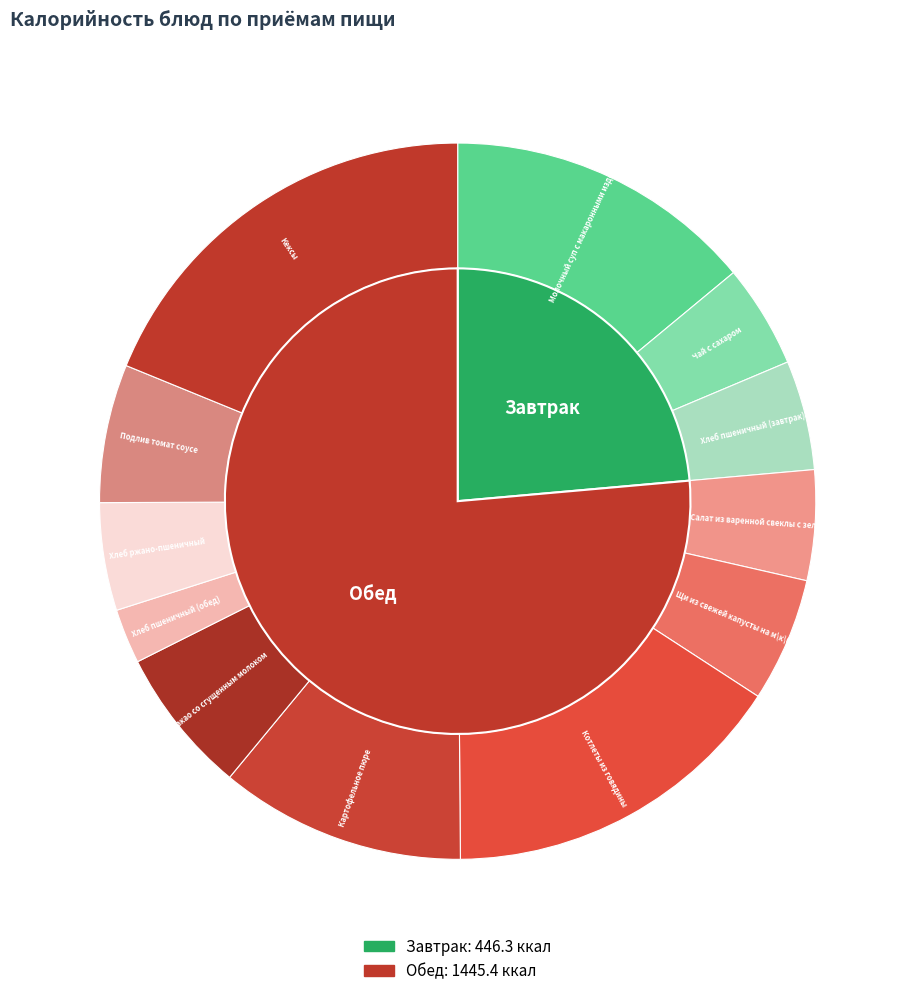

Combined, what portion of the pie is Щи из свежей капусты на м\к\бул. and Подлив томат соусе?

11.8%